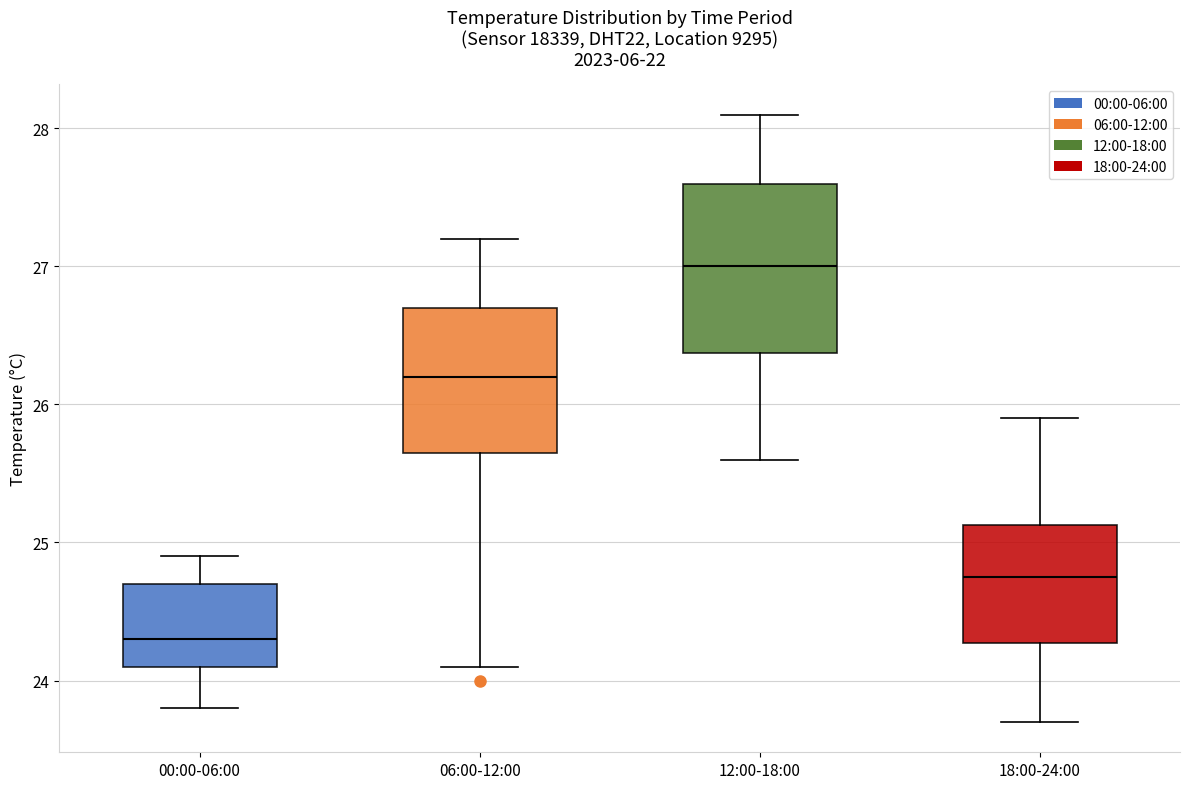

Reading left to right, transcribe this box plot: for each box, give where its median line is, the range the box spans, and where its two whiskers end, as read against the y-axis. The values are not printed on the chart, so give them approximately, as read against the axis.

00:00-06:00: median 24.3, box 24.1 to 24.7, whiskers 23.8 to 24.9
06:00-12:00: median 26.2, box 25.7 to 26.7, whiskers 24.1 to 27.2
12:00-18:00: median 27.0, box 26.4 to 27.6, whiskers 25.6 to 28.1
18:00-24:00: median 24.8, box 24.3 to 25.1, whiskers 23.7 to 25.9